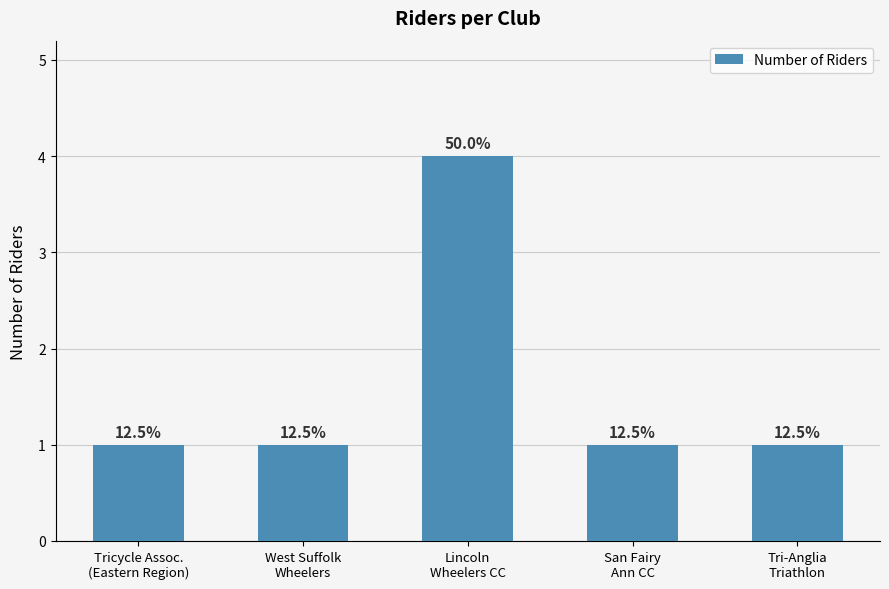

Reading left to right, list all the values displayed in this chart.

1	1	4	1	1